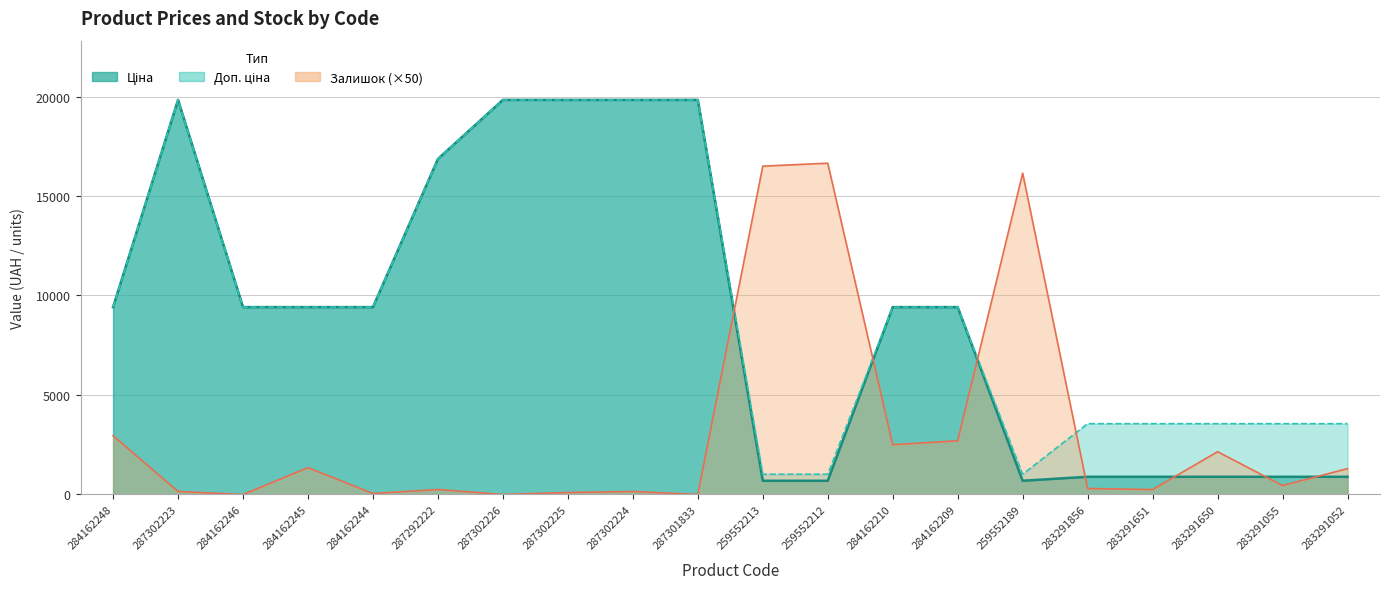

What is the label of the 9th point from the right?

259552212